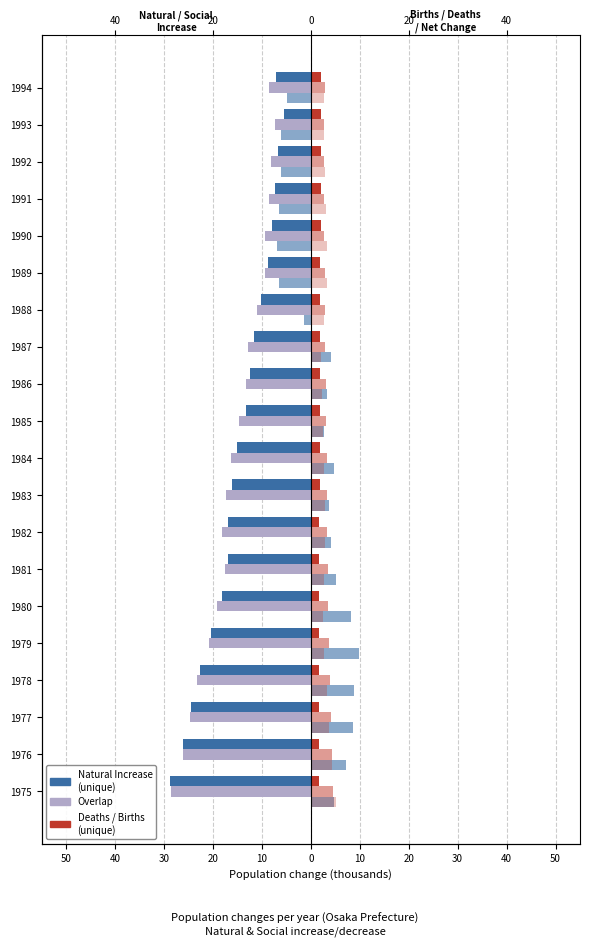

What is the value of the Overlap bar at the 18th from the left?

-8.2